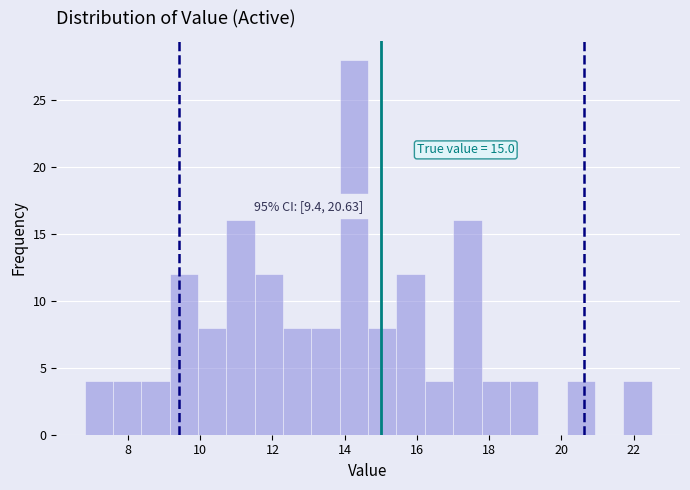

Read against the x-axis, roughly where is the centre of the tallest bar?

14.2